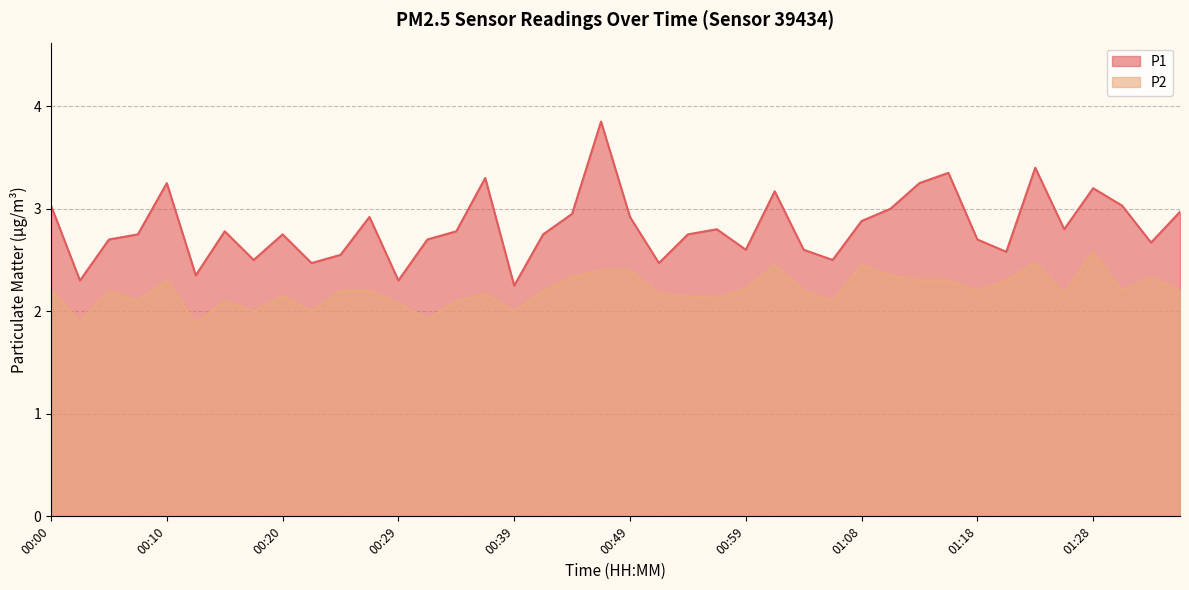

True or false: P1 and P2 cross at least once.

False